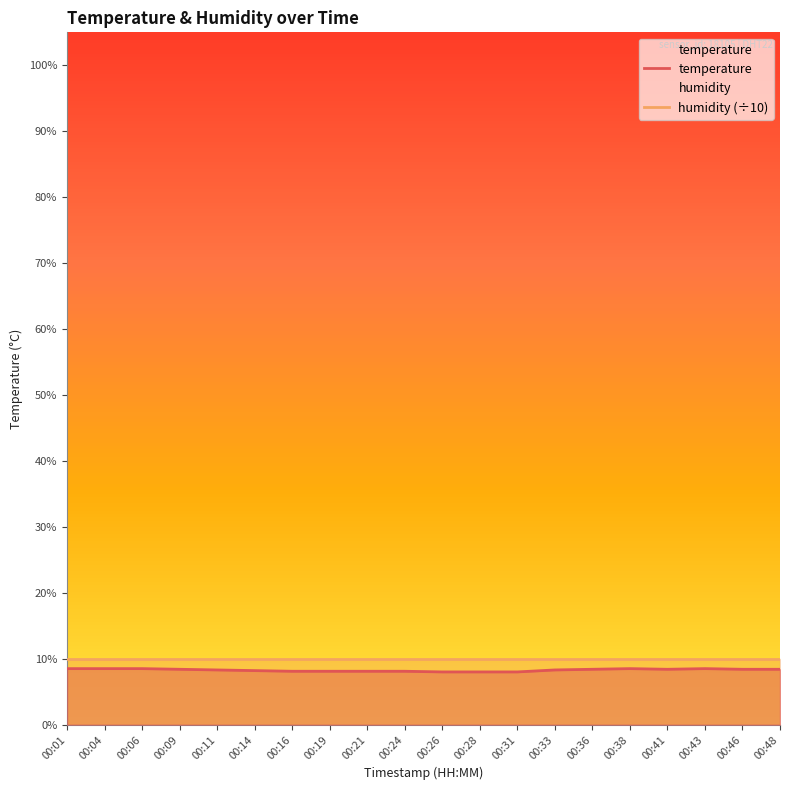

Which category has the highest value in the temperature series?

00:01